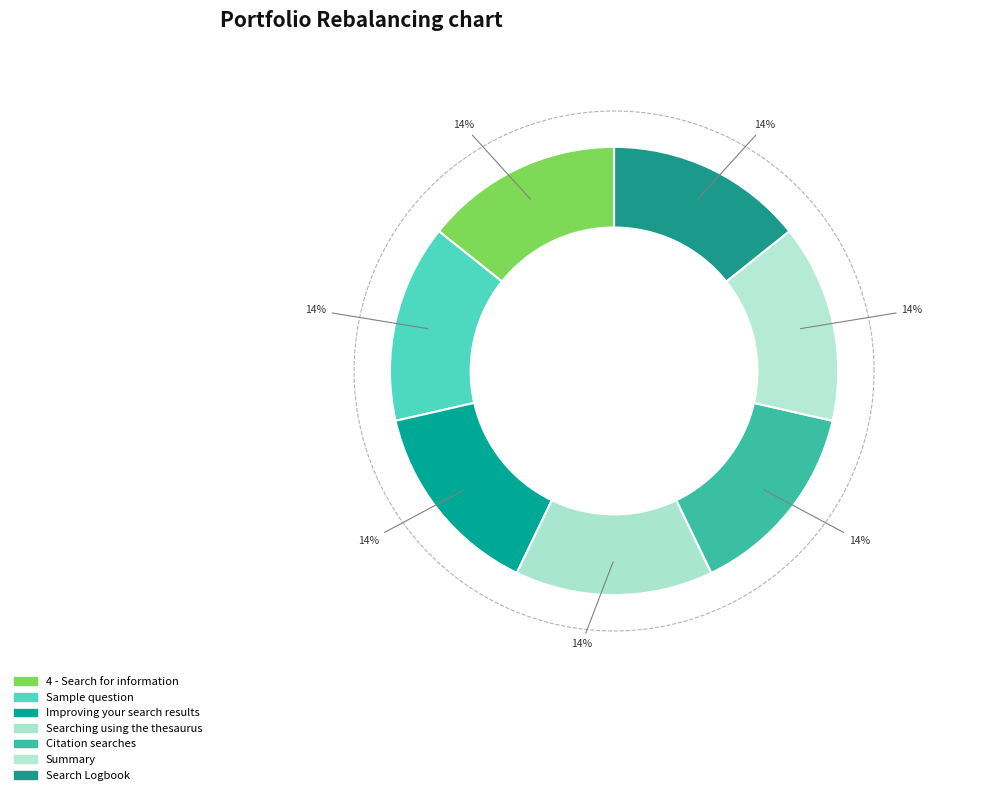

Count the number of slices in the pie.

7